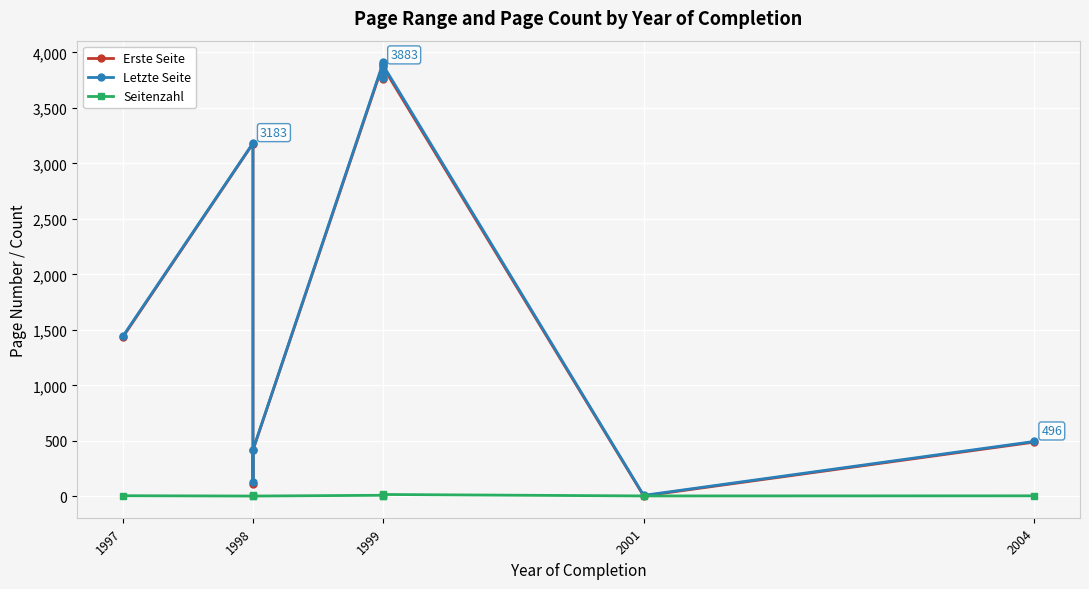

What is the difference between the second highest and minimum values in the Erste Seite series?

3860